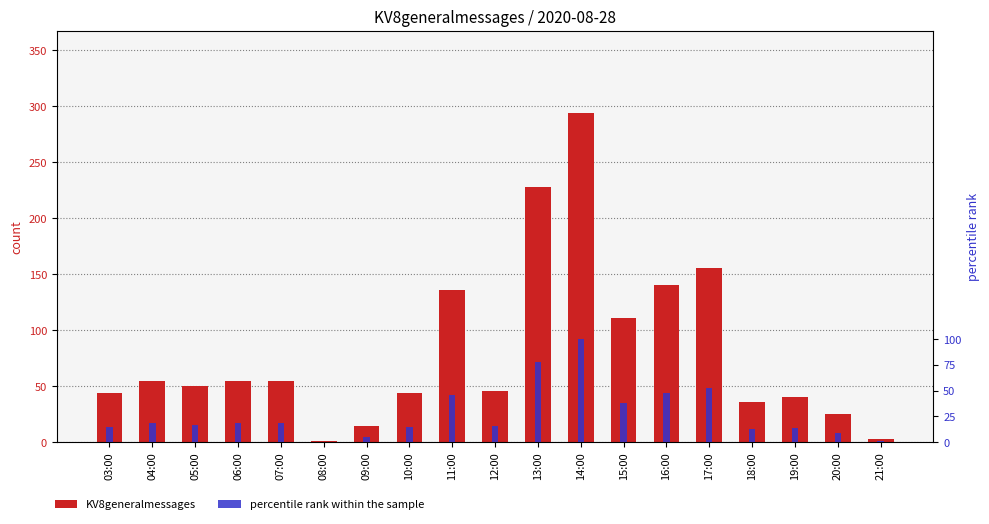

Which has a higher value, 07:00 or 08:00?

07:00